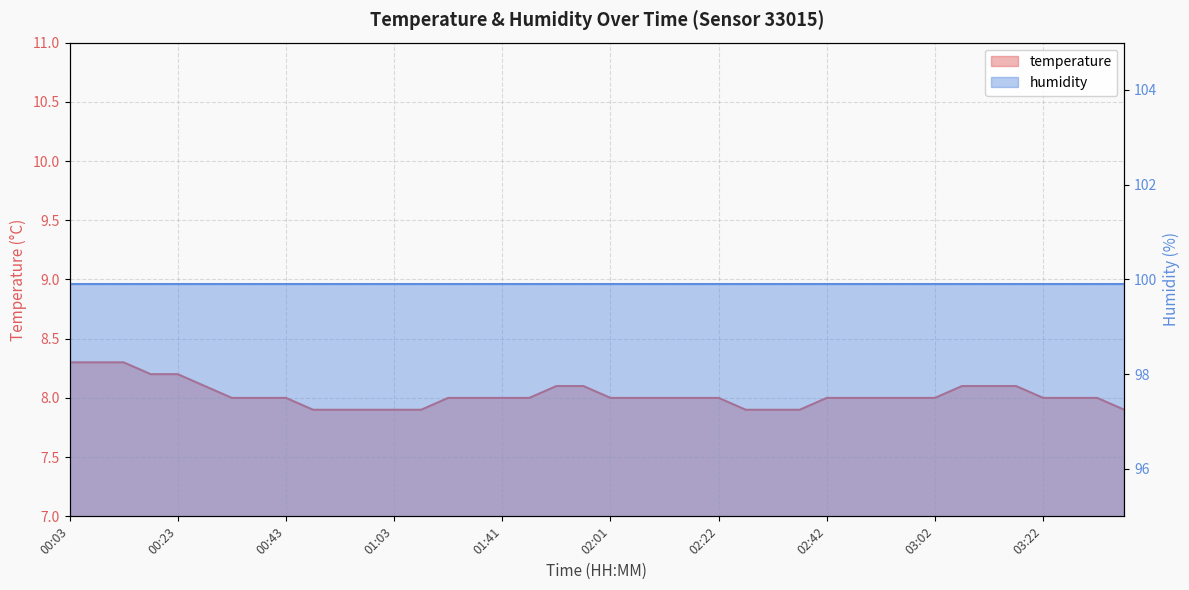

Rank the categories by value from highest to lowest.

00:03, 00:08, 00:13, 00:18, 00:23, 00:28, 01:51, 01:56, 03:07, 03:12, 03:17, 00:33, 00:38, 00:43, 01:31, 01:36, 01:41, 01:46, 02:01, 02:06, 02:11, 02:17, 02:22, 02:42, 02:47, 02:52, 02:57, 03:02, 03:22, 03:27, 03:32, 00:48, 00:53, 00:58, 01:03, 01:14, 02:27, 02:32, 02:37, 03:37